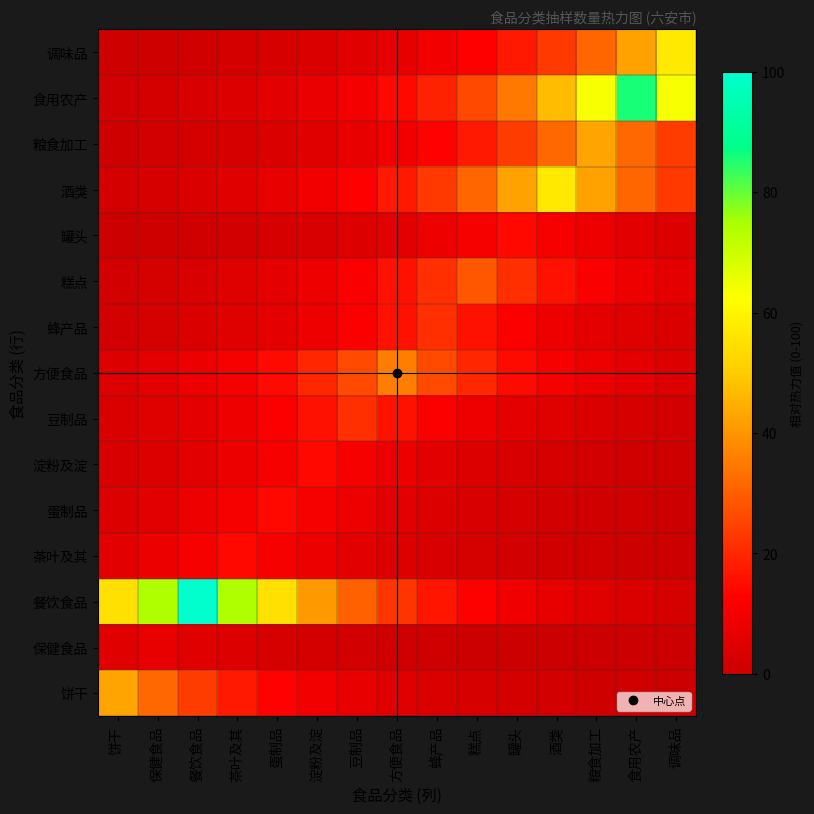

Reading left to right, list all the values displayed in this chart.

饼干: 饼干=42.9	保健食品=31.7	餐饮食品=23.5	茶叶及其=17.4	蛋制品=12.9	淀粉及淀=9.6	豆制品=7.1	方便食品=5.2	蜂产品=3.9	糕点=2.9	罐头=2.1	酒类=1.6	粮食加工=1.2	食用农产=0.9	调味品=0.6
保健食品: 饼干=5.3	保健食品=7.1	餐饮食品=5.3	茶叶及其=3.9	蛋制品=2.9	淀粉及淀=2.2	豆制品=1.6	方便食品=1.2	蜂产品=0.9	糕点=0.6	罐头=0.5	酒类=0.4	粮食加工=0.3	食用农产=0.2	调味品=0.1
餐饮食品: 饼干=54.9	保健食品=74.1	餐饮食品=100.0	茶叶及其=74.1	蛋制品=54.9	淀粉及淀=40.7	豆制品=30.1	方便食品=22.3	蜂产品=16.5	糕点=12.2	罐头=9.1	酒类=6.7	粮食加工=5.0	食用农产=3.7	调味品=2.7
茶叶及其: 饼干=5.8	保健食品=7.8	餐饮食品=10.6	茶叶及其=14.3	蛋制品=10.6	淀粉及淀=7.8	豆制品=5.8	方便食品=4.3	蜂产品=3.2	糕点=2.4	罐头=1.7	酒类=1.3	粮食加工=1.0	食用农产=0.7	调味品=0.5
蛋制品: 饼干=4.3	保健食品=5.8	餐饮食品=7.8	茶叶及其=10.6	蛋制品=14.3	淀粉及淀=10.6	豆制品=7.8	方便食品=5.8	蜂产品=4.3	糕点=3.2	罐头=2.4	酒类=1.7	粮食加工=1.3	食用农产=1.0	调味品=0.7
淀粉及淀: 饼干=3.2	保健食品=4.3	餐饮食品=5.8	茶叶及其=7.8	蛋制品=10.6	淀粉及淀=14.3	豆制品=10.6	方便食品=7.8	蜂产品=5.8	糕点=4.3	罐头=3.2	酒类=2.4	粮食加工=1.7	食用农产=1.3	调味品=1.0
豆制品: 饼干=3.5	保健食品=4.8	餐饮食品=6.5	茶叶及其=8.7	蛋制品=11.8	淀粉及淀=15.9	豆制品=21.4	方便食品=15.9	蜂产品=11.8	糕点=8.7	罐头=6.5	酒类=4.8	粮食加工=3.5	食用农产=2.6	调味品=1.9
方便食品: 饼干=4.4	保健食品=5.9	餐饮食品=8.0	茶叶及其=10.8	蛋制品=14.5	淀粉及淀=19.6	豆制品=26.5	方便食品=35.7	蜂产品=26.5	糕点=19.6	罐头=14.5	酒类=10.8	粮食加工=8.0	食用农产=5.9	调味品=4.4
蜂产品: 饼干=1.9	保健食品=2.6	餐饮食品=3.5	茶叶及其=4.8	蛋制品=6.5	淀粉及淀=8.7	豆制品=11.8	方便食品=15.9	蜂产品=21.4	糕点=15.9	罐头=11.8	酒类=8.7	粮食加工=6.5	食用农产=4.8	调味品=3.5
糕点: 饼干=1.9	保健食品=2.6	餐饮食品=3.5	茶叶及其=4.7	蛋制品=6.4	淀粉及淀=8.6	豆制品=11.6	方便食品=15.7	蜂产品=21.2	糕点=28.6	罐头=21.2	酒类=15.7	粮食加工=11.6	食用农产=8.6	调味品=6.4
罐头: 饼干=0.7	保健食品=1.0	餐饮食品=1.3	茶叶及其=1.7	蛋制品=2.4	淀粉及淀=3.2	豆制品=4.3	方便食品=5.8	蜂产品=7.8	糕点=10.6	罐头=14.3	酒类=10.6	粮食加工=7.8	食用农产=5.8	调味品=4.3
酒类: 饼干=2.1	保健食品=2.8	餐饮食品=3.8	茶叶及其=5.2	蛋制品=7.0	淀粉及淀=9.4	豆制品=12.8	方便食品=17.2	蜂产品=23.2	糕点=31.4	罐头=42.3	酒类=57.1	粮食加工=42.3	食用农产=31.4	调味品=23.2
粮食加工: 饼干=1.2	保健食品=1.6	餐饮食品=2.1	茶叶及其=2.9	蛋制品=3.9	淀粉及淀=5.2	豆制品=7.1	方便食品=9.6	蜂产品=12.9	糕点=17.4	罐头=23.5	酒类=31.7	粮食加工=42.9	食用农产=31.7	调味品=23.5
食用农产: 饼干=1.7	保健食品=2.3	餐饮食品=3.2	茶叶及其=4.3	蛋制品=5.8	淀粉及淀=7.8	豆制品=10.5	方便食品=14.2	蜂产品=19.1	糕点=25.8	罐头=34.8	酒类=47.0	粮食加工=63.5	食用农产=85.7	调味品=63.5
调味品: 饼干=0.9	保健食品=1.2	餐饮食品=1.6	茶叶及其=2.1	蛋制品=2.8	淀粉及淀=3.8	豆制品=5.2	方便食品=7.0	蜂产品=9.4	糕点=12.8	罐头=17.2	酒类=23.2	粮食加工=31.4	食用农产=42.3	调味品=57.1